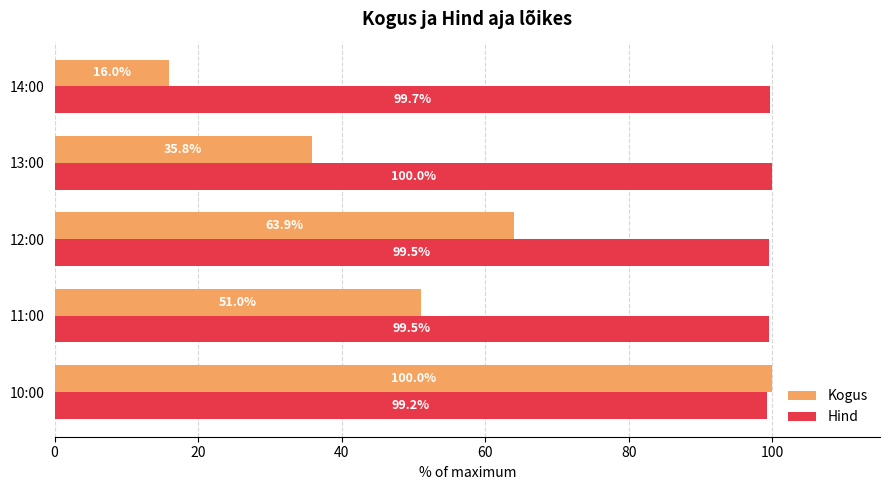

Rank the series by their average value, from highest to lowest.

Hind, Kogus